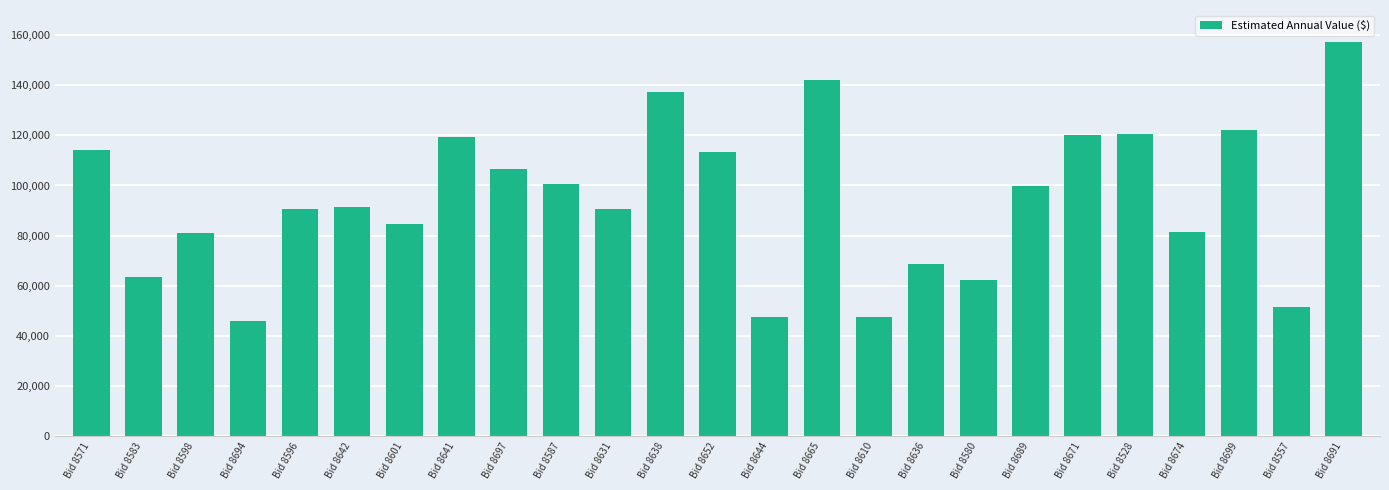

The chart shows a value of 32634.0 at Bid 8636. True or false?

False